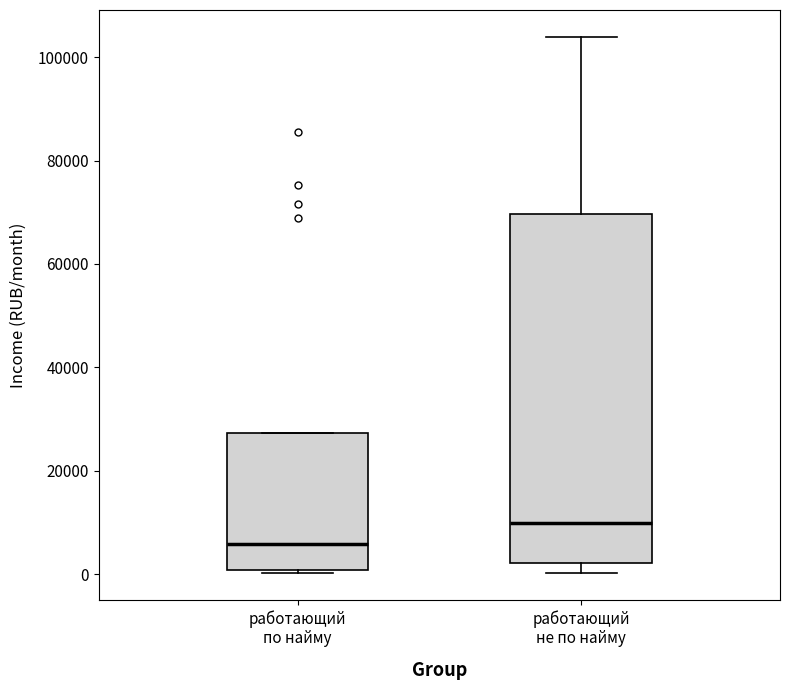

Reading left to right, transcribe this box plot: for each box, give where its median line is, the range the box spans, and where its two whiskers end, as read against the y-axis. The values are not printed on the chart, so give them approximately, as read against the axis.

работающий по найму: median 6000, box 0 to 28000, whiskers 0 (just below the box's lower edge) to 28000
работающий не по найму: median 10000, box 2000 to 70000, whiskers 0 to 104000